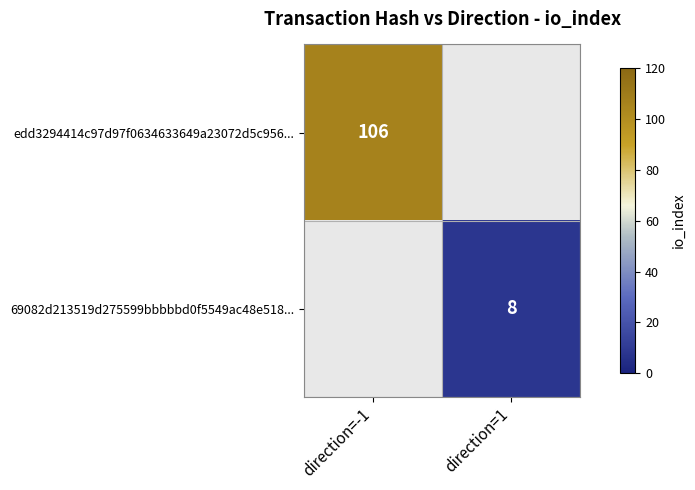

The 69082d213519d275599bbbbbd0f5549ac48e518... series shows 8 at direction=1. True or false?

True